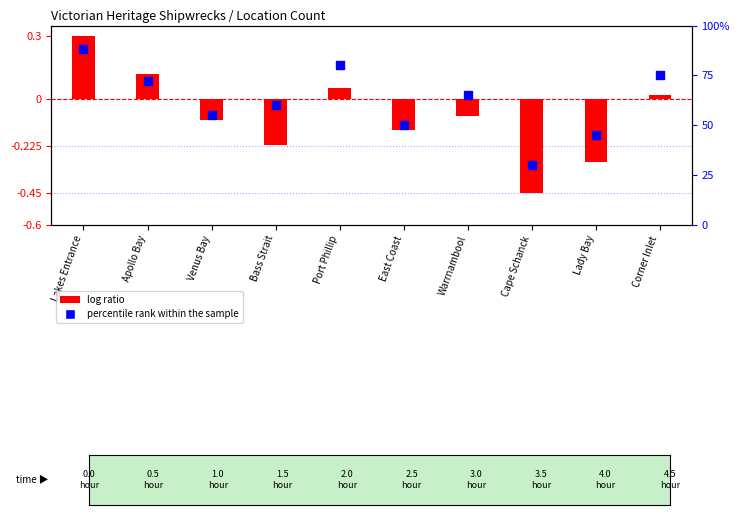

Which series contains the highest Y value?

percentile rank within the sample